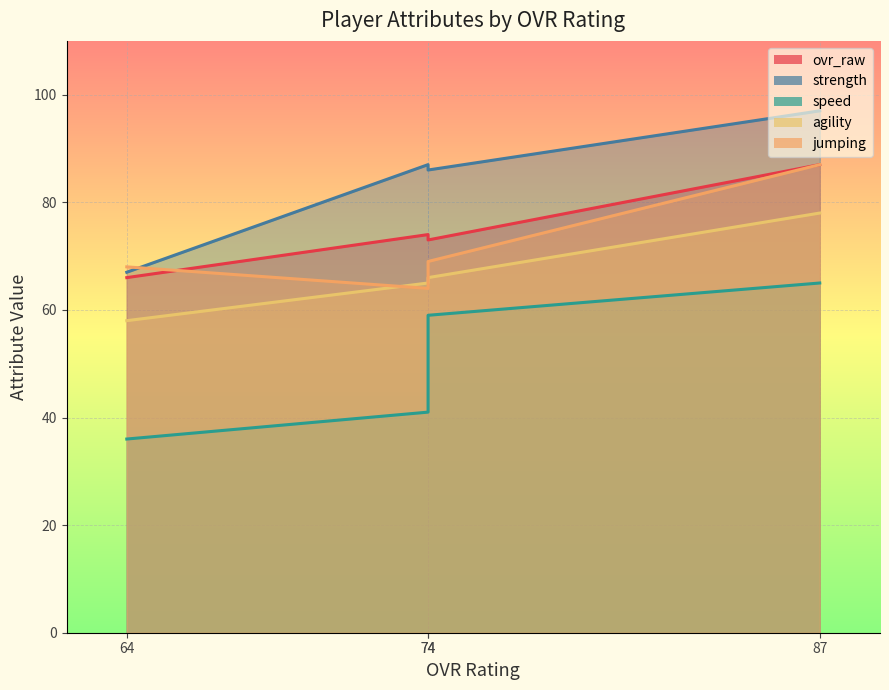

How many values in the jumping series are below 69?

2